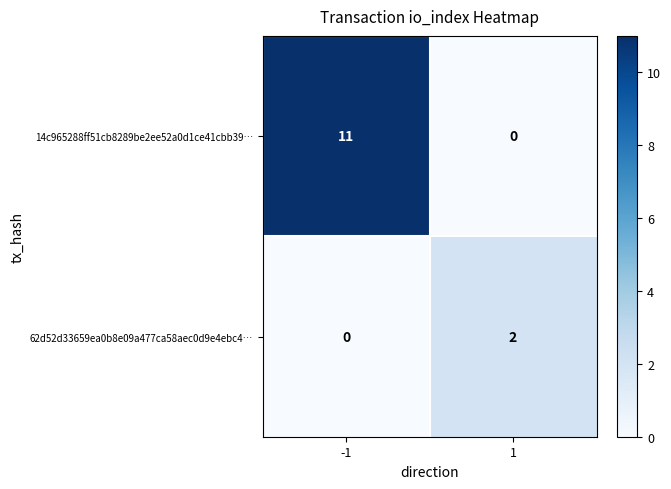

Reading left to right, what are all the values shown in this chart?

14c965288ff51cb8289be2ee52a0d1ce41cbb39…: 11	0
62d52d33659ea0b8e09a477ca58aec0d9e4ebc4…: 0	2